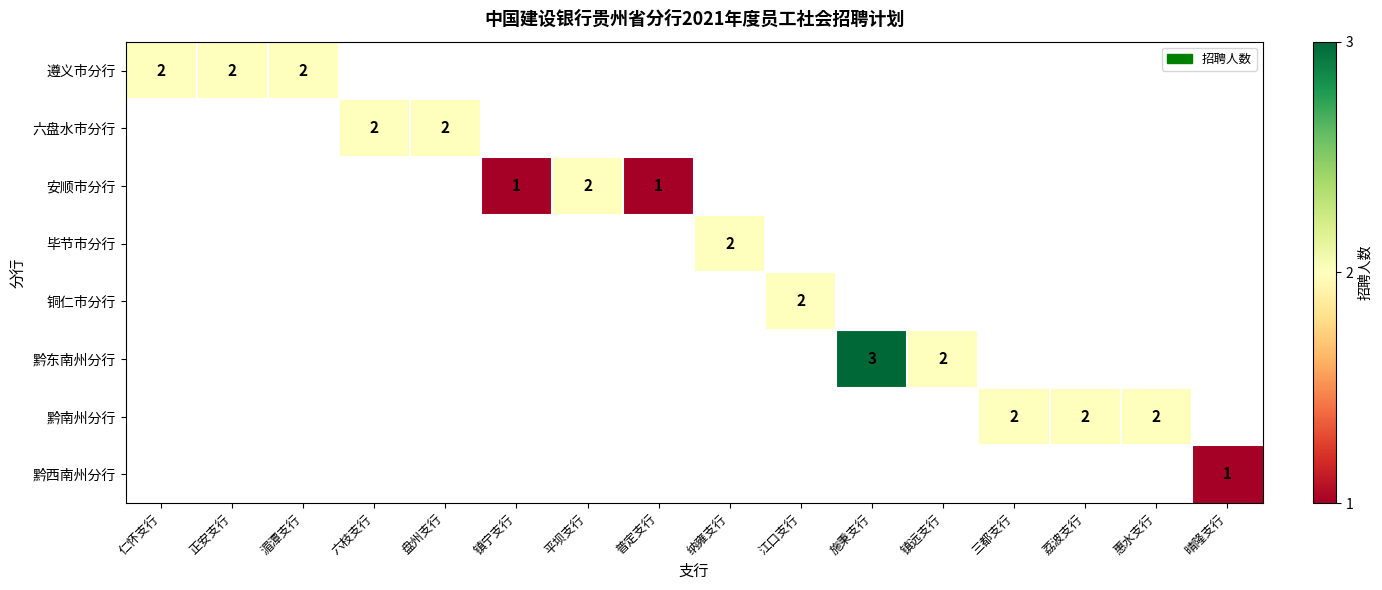

What is the greatest value displayed?

3.0